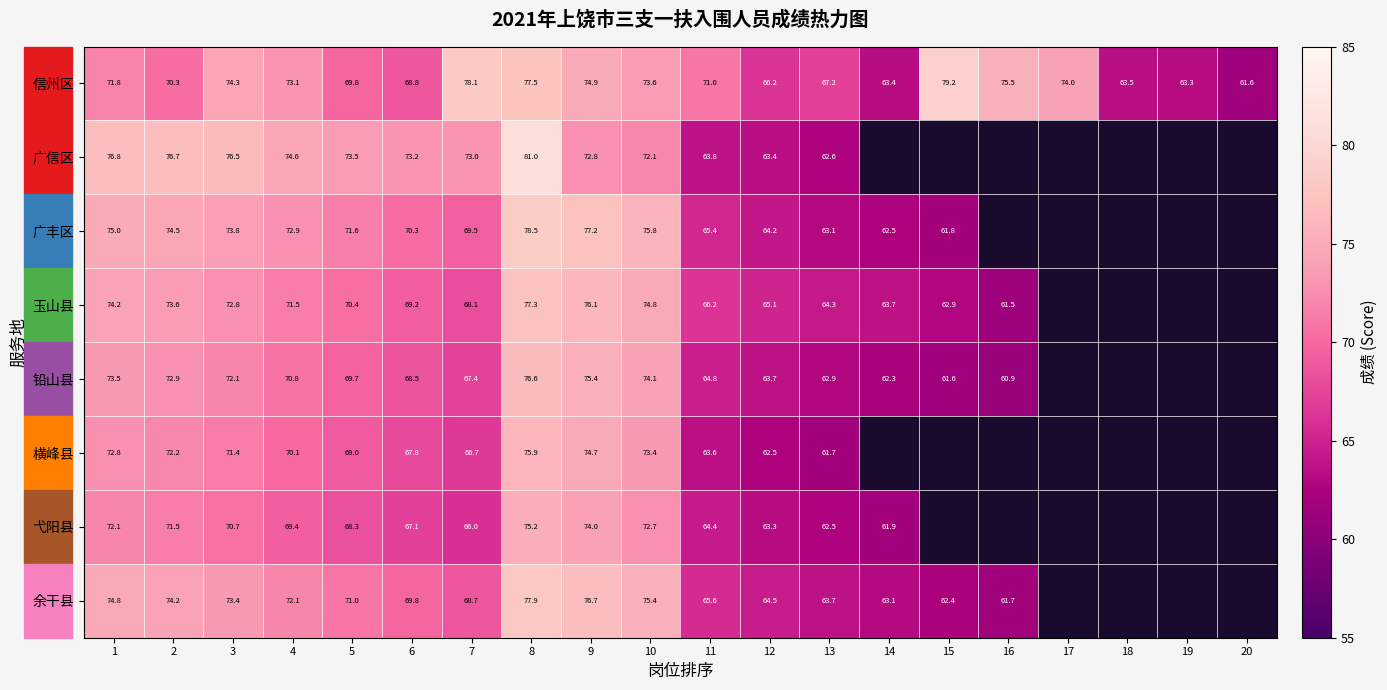

What is the spread (max minus min) of values at 7?

12.1